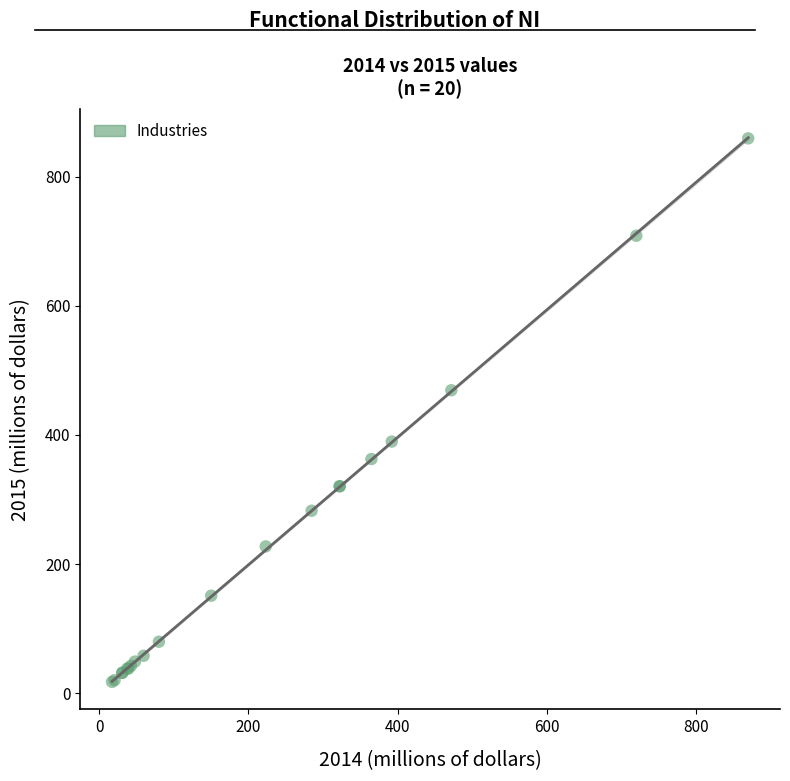

What Y value in the scatter plot is closest to 438?

469.3